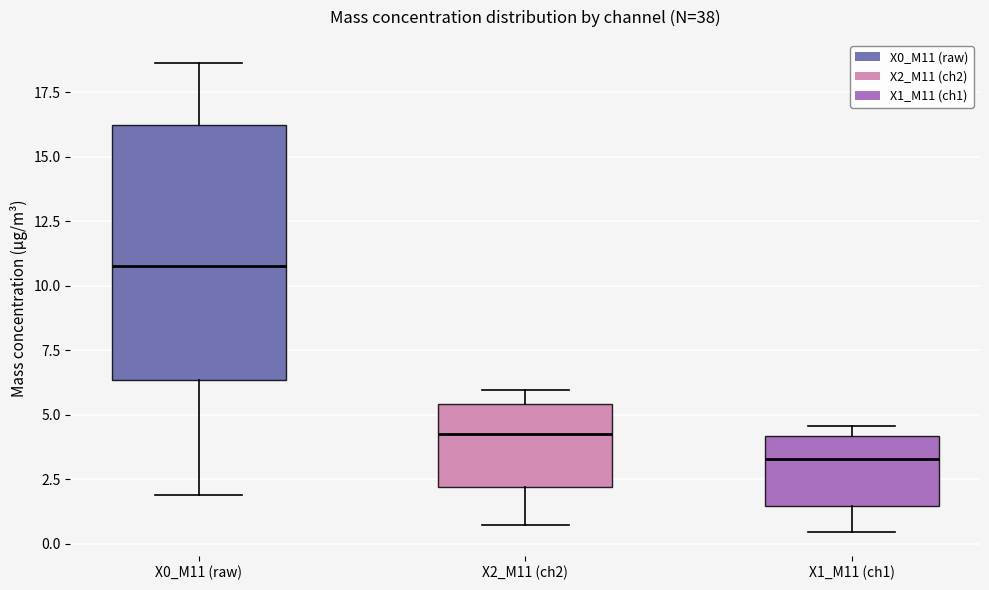

Comparing the boxes themselves (not the whiskers), which one is the tallest?

X0_M11 (raw)